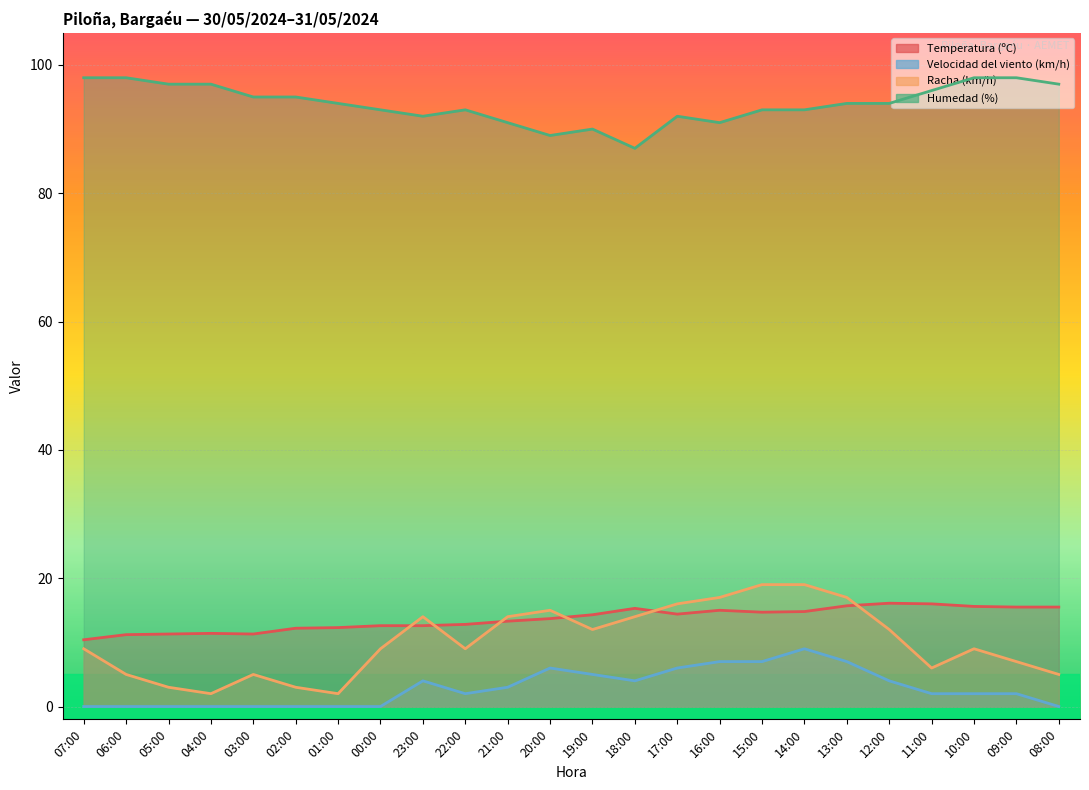

Reading left to right, transcribe all the data shown in this chart.

Temperatura (ºC): 10.4	11.2	11.3	11.4	11.3	12.2	12.3	12.6	12.6	12.8	13.3	13.7	14.3	15.3	14.4	15.0	14.7	14.8	15.7	16.1	16.0	15.6	15.5	15.5
Velocidad del viento (km/h): 0.0	0.0	0.0	0.0	0.0	0.0	0.0	0.0	4.0	2.0	3.0	6.0	5.0	4.0	6.0	7.0	7.0	9.0	7.0	4.0	2.0	2.0	2.0	0.0
Racha (km/h): 9.0	5.0	3.0	2.0	5.0	3.0	2.0	9.0	14.0	9.0	14.0	15.0	12.0	14.0	16.0	17.0	19.0	19.0	17.0	12.0	6.0	9.0	7.0	5.0
Humedad (%): 98.0	98.0	97.0	97.0	95.0	95.0	94.0	93.0	92.0	93.0	91.0	89.0	90.0	87.0	92.0	91.0	93.0	93.0	94.0	94.0	96.0	98.0	98.0	97.0